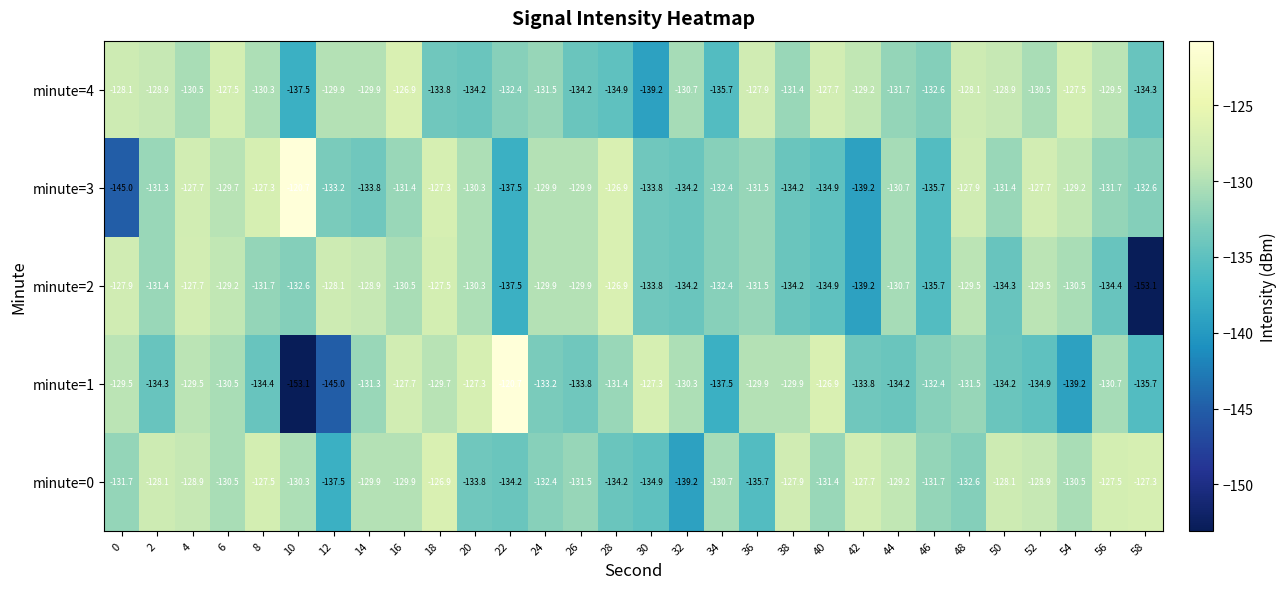

What is the minimum value shown in the chart?

-153.1